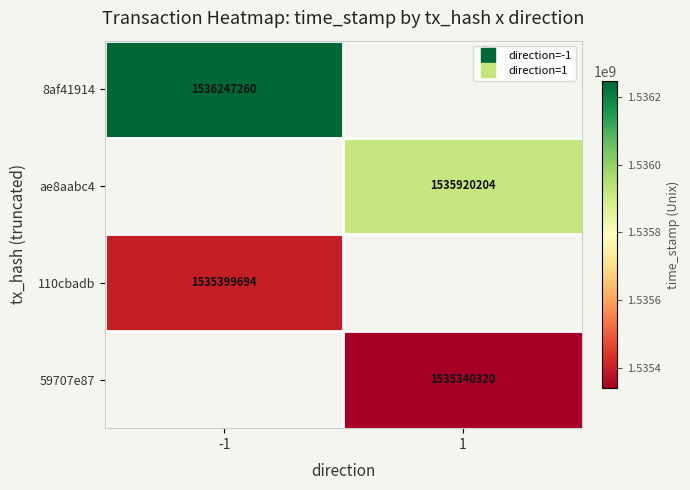

At which category is the sum across all series the highest?

-1